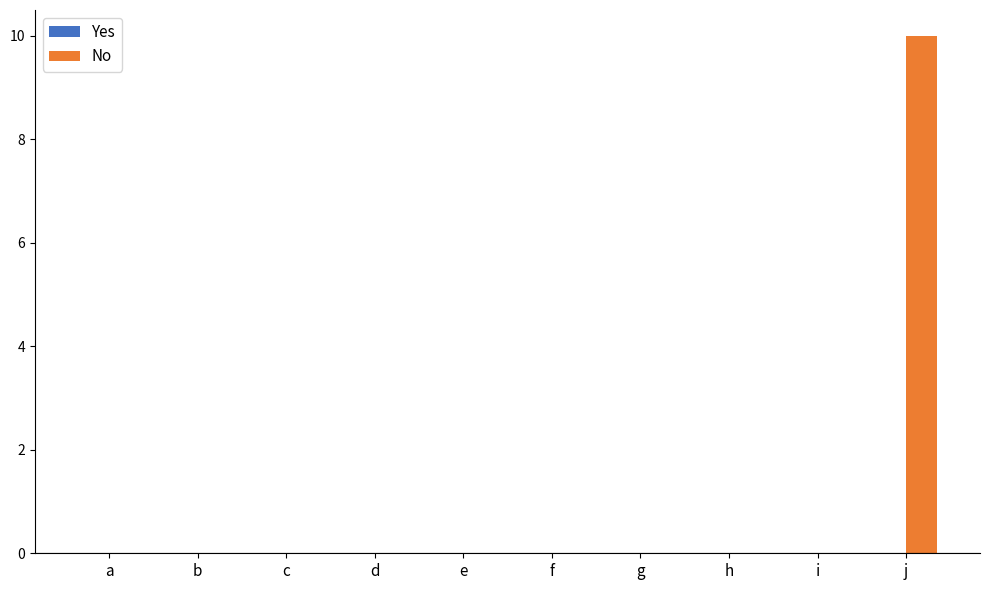

Is it true that the value at g is 0?

True